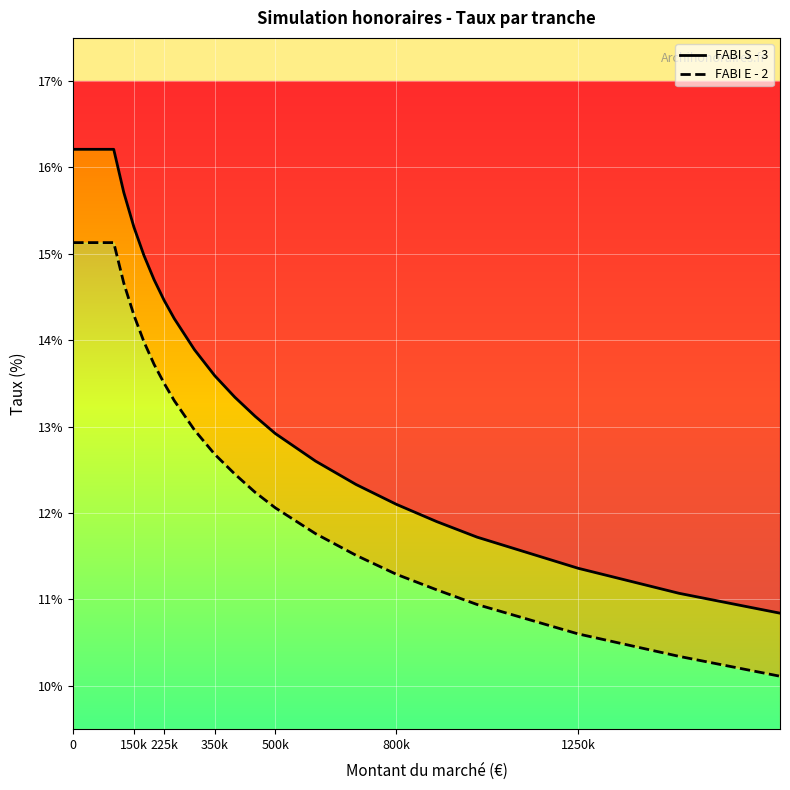

What is the average value of the FABI E - 2 series?

12.6